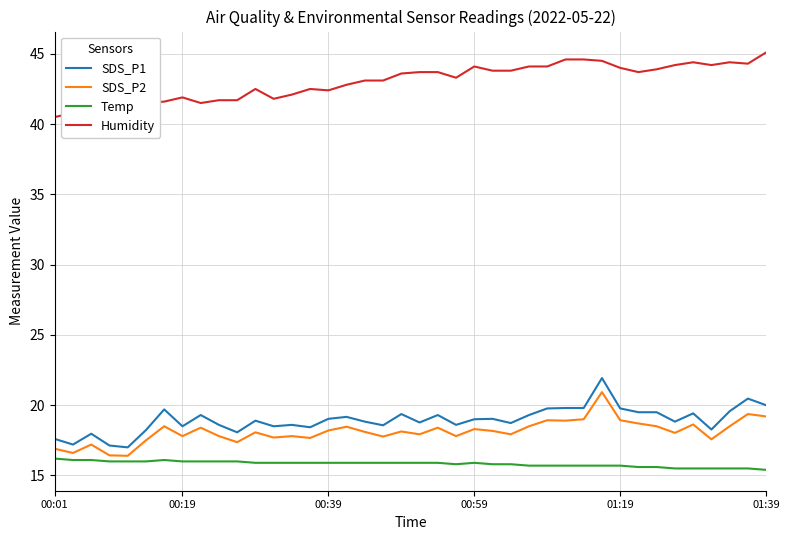

Which series has the largest total across all categories?

Humidity